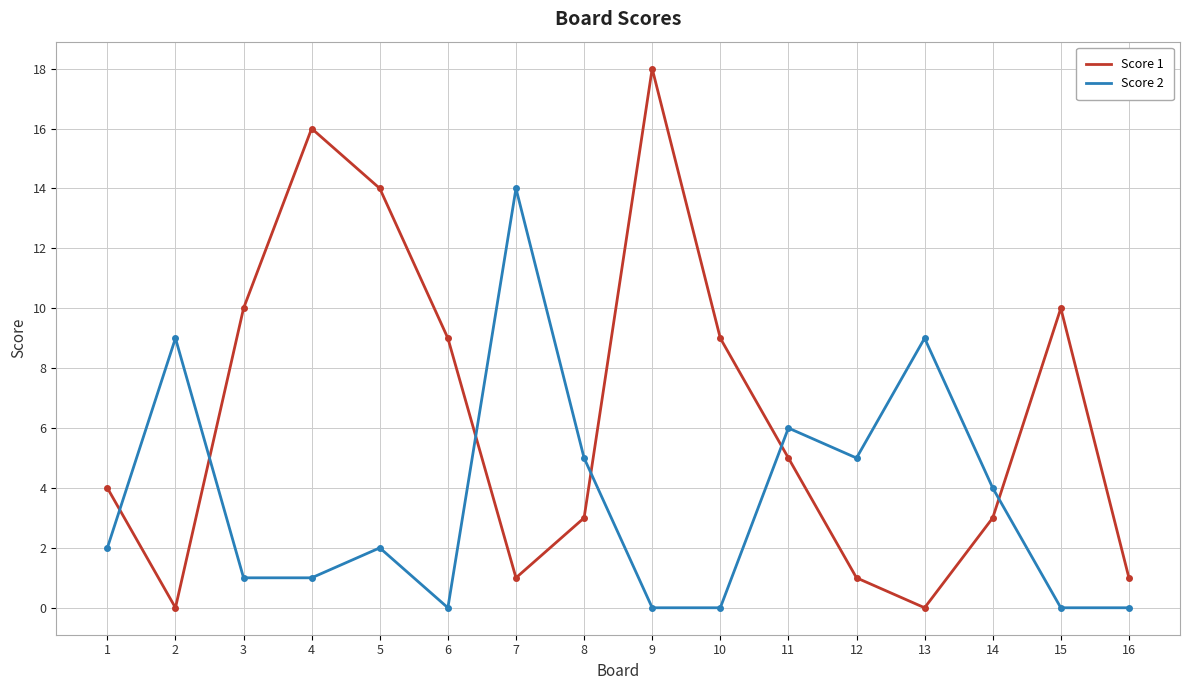

What are all the series names shown in the legend?

Score 1, Score 2